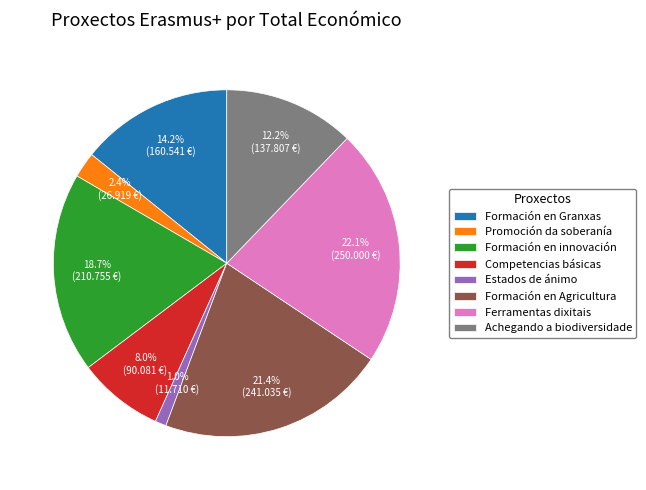

Rank the categories by value from highest to lowest.

Ferramentas dixitais, Formación en Agricultura, Formación en innovación, Formación en Granxas, Achegando a biodiversidade, Competencias básicas, Promoción da soberanía, Estados de ánimo